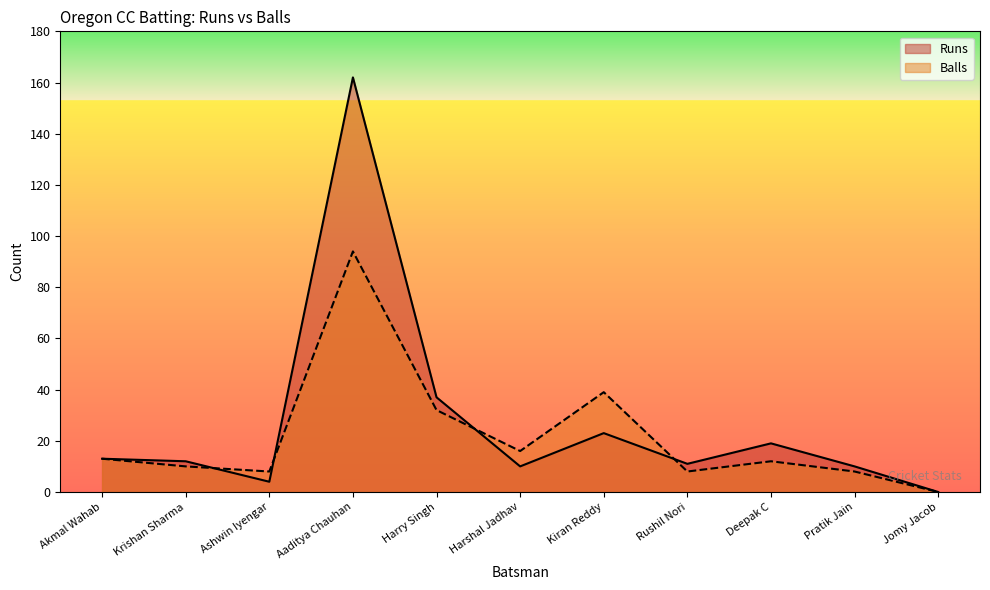

Is the value of Balls at Jomy Jacob greater than the value of Runs at Harry Singh?

No